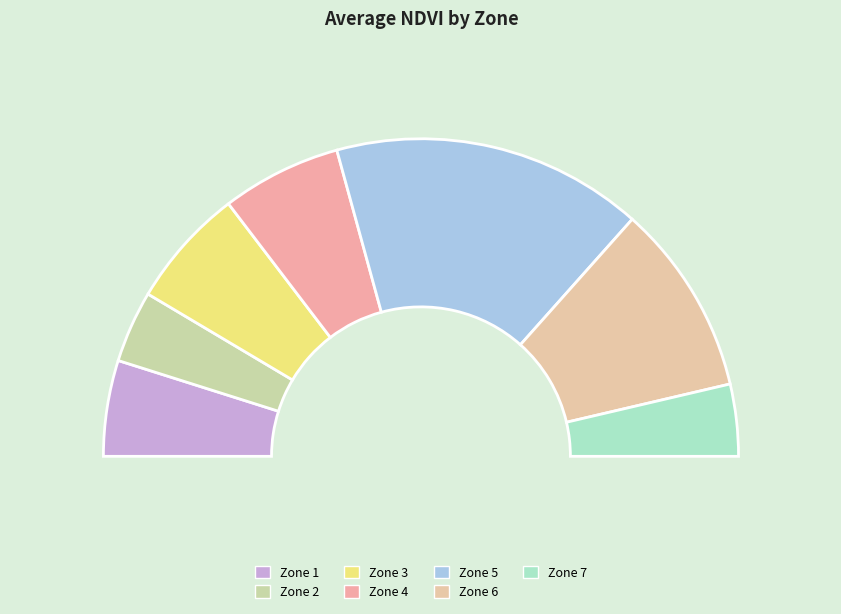

Count the number of slices in the pie.

7